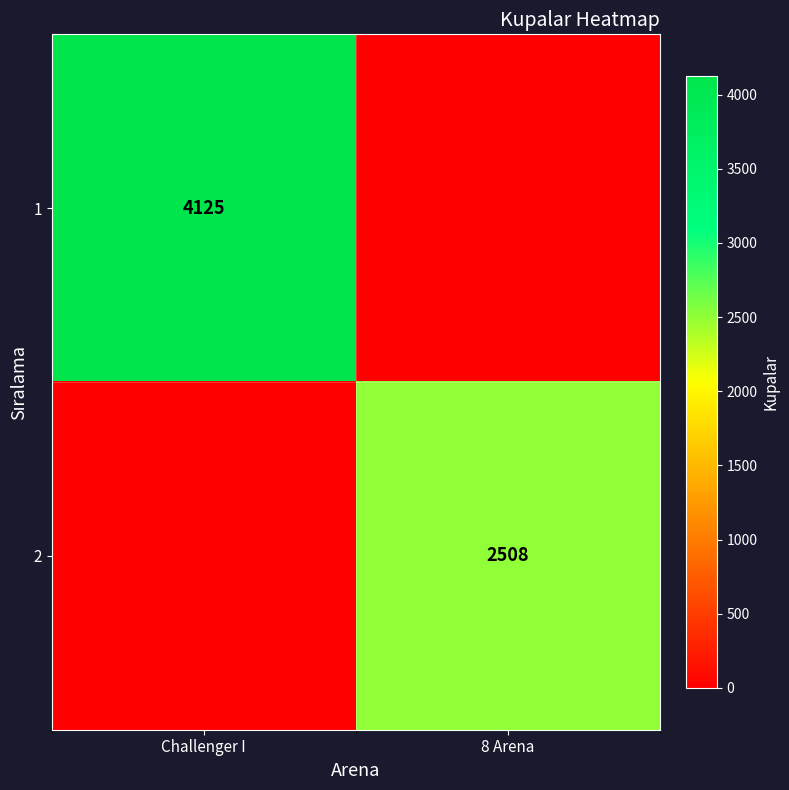

What is the total value across all series at 8 Arena?

2508